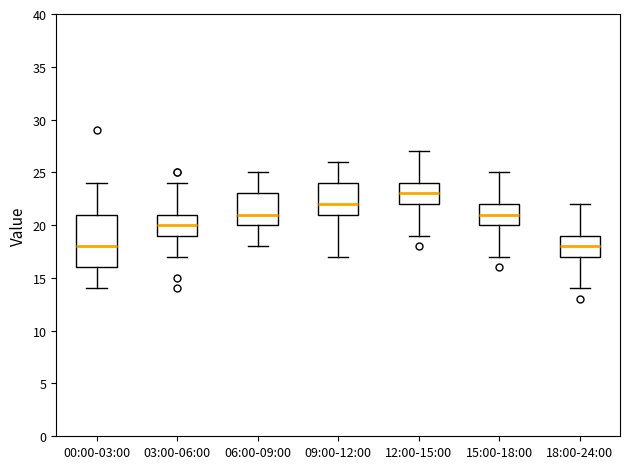

Which box has the highest median line?

12:00-15:00